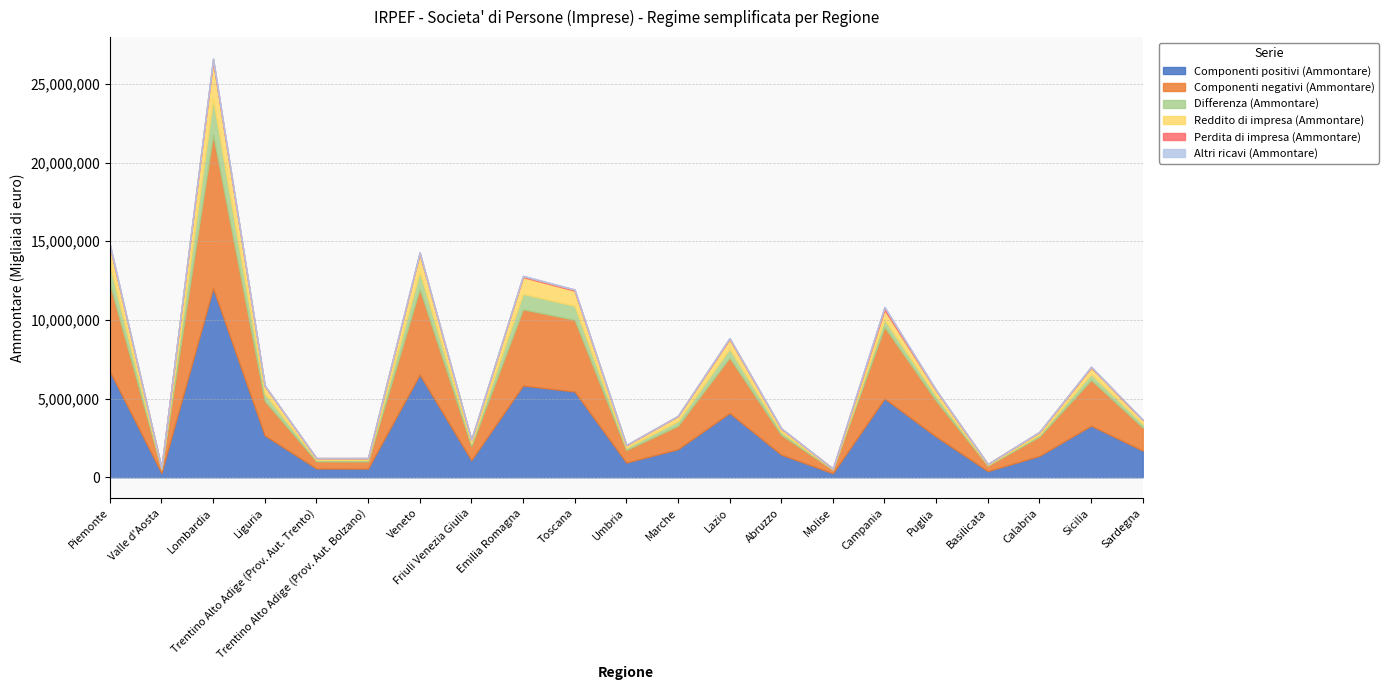

Reading right to left, list all the values displayed in this chart.

Componenti positivi (Ammontare): Sardegna=1692008	Sicilia=3277723	Calabria=1358877	Basilicata=392525	Puglia=2578372	Campania=5006146	Molise=255823	Abruzzo=1439194	Lazio=4081320	Marche=1782526	Umbria=937058	Toscana=5448995	Emilia Romagna=5828254	Friuli Venezia Giulia=1087005	Veneto=6528202	Trentino Alto Adige (Prov. Aut. Bolzano)=551358	Trentino Alto Adige (Prov. Aut. Trento)=556599	Liguria=2658314	Lombardia=12020053	Valle d'Aosta=277461	Piemonte=6735841
Componenti negativi (Ammontare): Sardegna=1466744	Sicilia=2910613	Calabria=1227981	Basilicata=345482	Puglia=2279012	Campania=4547408	Molise=227908	Abruzzo=1252280	Lazio=3518366	Marche=1490993	Umbria=793809	Toscana=4562770	Emilia Romagna=4842653	Friuli Venezia Giulia=900086	Veneto=5442312	Trentino Alto Adige (Prov. Aut. Bolzano)=452610	Trentino Alto Adige (Prov. Aut. Trento)=463112	Liguria=2196910	Lombardia=9759046	Valle d'Aosta=233553	Piemonte=5574995
Differenza (Ammontare): Sardegna=225264	Sicilia=367110	Calabria=130896	Basilicata=47042	Puglia=299360	Campania=458738	Molise=27914	Abruzzo=186914	Lazio=562954	Marche=291533	Umbria=143249	Toscana=886226	Emilia Romagna=985601	Friuli Venezia Giulia=186920	Veneto=1085890	Trentino Alto Adige (Prov. Aut. Bolzano)=98748	Trentino Alto Adige (Prov. Aut. Trento)=93487	Liguria=461404	Lombardia=2261007	Valle d'Aosta=43908	Piemonte=1160846
Reddito di impresa (Ammontare): Sardegna=245857	Sicilia=414778	Calabria=149660	Basilicata=52345	Puglia=339436	Campania=629072	Molise=32250	Abruzzo=210244	Lazio=621019	Marche=314622	Umbria=159231	Toscana=959527	Emilia Romagna=1062398	Friuli Venezia Giulia=200765	Veneto=1162690	Trentino Alto Adige (Prov. Aut. Bolzano)=109548	Trentino Alto Adige (Prov. Aut. Trento)=100655	Liguria=488797	Lombardia=2410434	Valle d'Aosta=47385	Piemonte=1243484
Perdita di impresa (Ammontare): Sardegna=18547	Sicilia=45259	Calabria=16894	Basilicata=4875	Puglia=37813	Campania=166549	Molise=4081	Abruzzo=21427	Lazio=55598	Marche=20941	Umbria=14661	Toscana=66858	Emilia Romagna=67984	Friuli Venezia Giulia=12571	Veneto=68513	Trentino Alto Adige (Prov. Aut. Bolzano)=9638	Trentino Alto Adige (Prov. Aut. Trento)=6421	Liguria=24915	Lombardia=133953	Valle d'Aosta=2749	Piemonte=72533
Altri ricavi (Ammontare): Sardegna=8138	Sicilia=12595	Calabria=8473	Basilicata=1829	Puglia=12790	Campania=28029	Molise=979	Abruzzo=7540	Lazio=16589	Marche=6106	Umbria=4770	Toscana=16409	Emilia Romagna=24554	Friuli Venezia Giulia=3874	Veneto=19448	Trentino Alto Adige (Prov. Aut. Bolzano)=2375	Trentino Alto Adige (Prov. Aut. Trento)=2168	Liguria=7614	Lombardia=54947	Valle d'Aosta=1133	Piemonte=33652